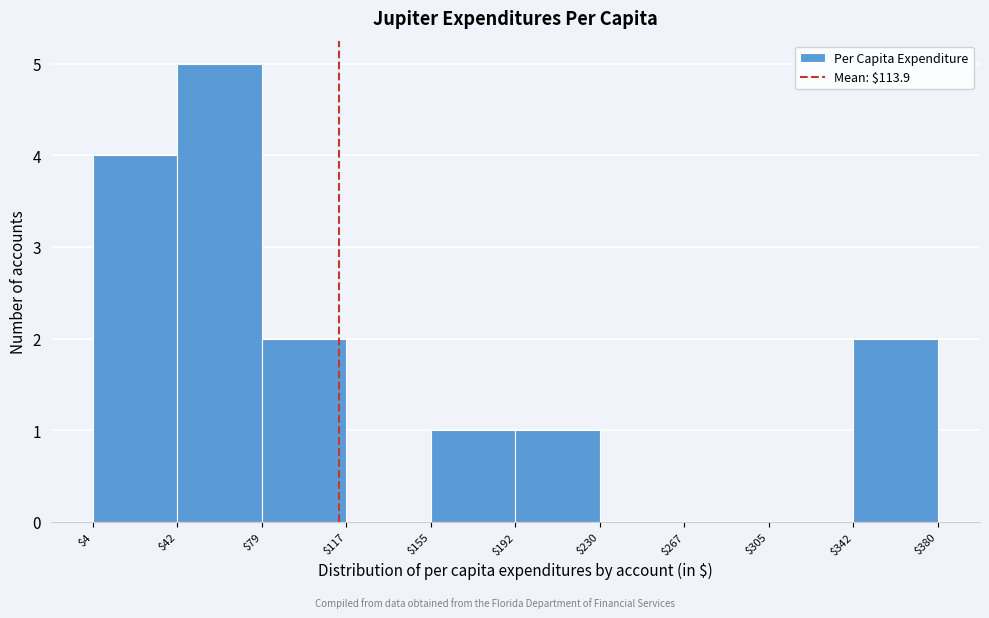

Reading left to right, list every bar in this chart as the range it spans on the x-axis followed by its height. The values are not printed on the chart, so give them approximately, as read against the axis.

$4 to $42: 4
$42 to $79: 5
$79 to $117: 2
$117 to $155: 0
$155 to $192: 1
$192 to $230: 1
$230 to $267: 0
$267 to $305: 0
$305 to $342: 0
$342 to $380: 2